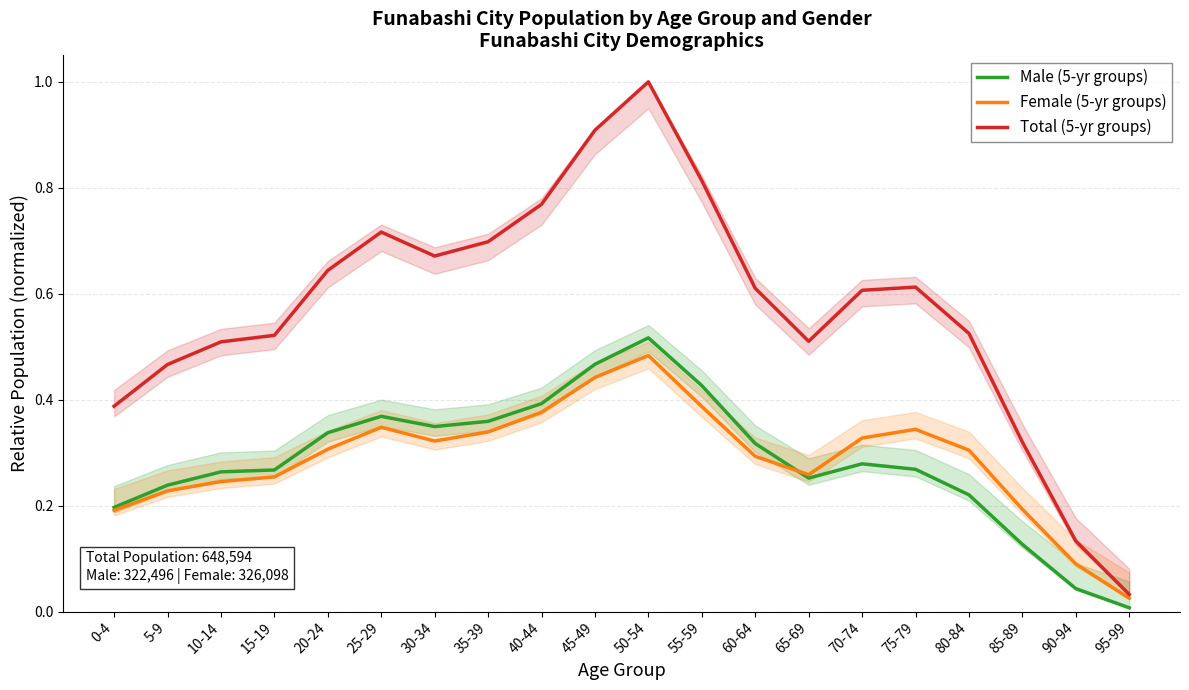

True or false: Total (5-yr groups) and Female (5-yr groups) cross at least once.

False